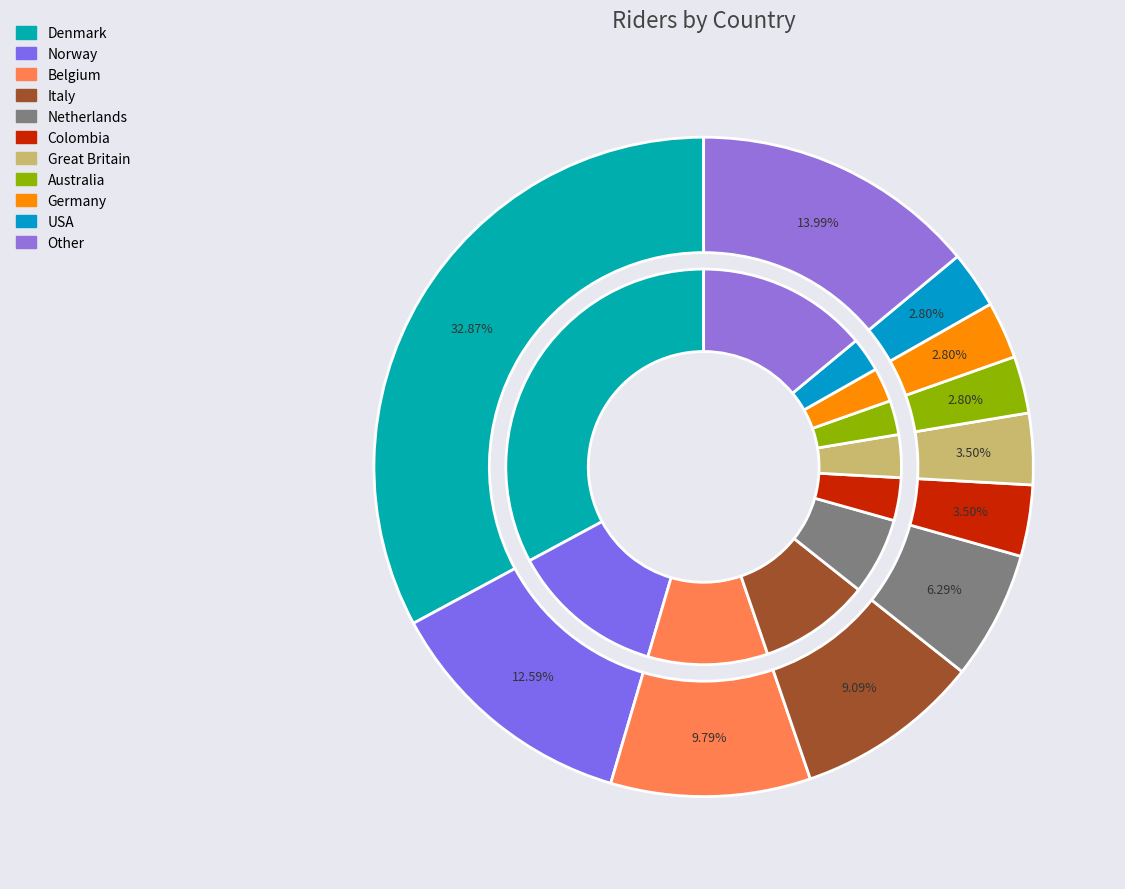

Which category has the smallest portion of the pie?

Australia